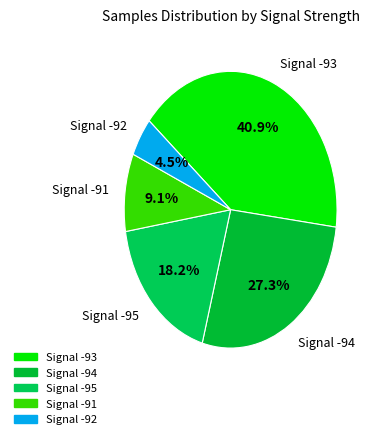

To the nearest percent, what is the average slice percentage?

20%